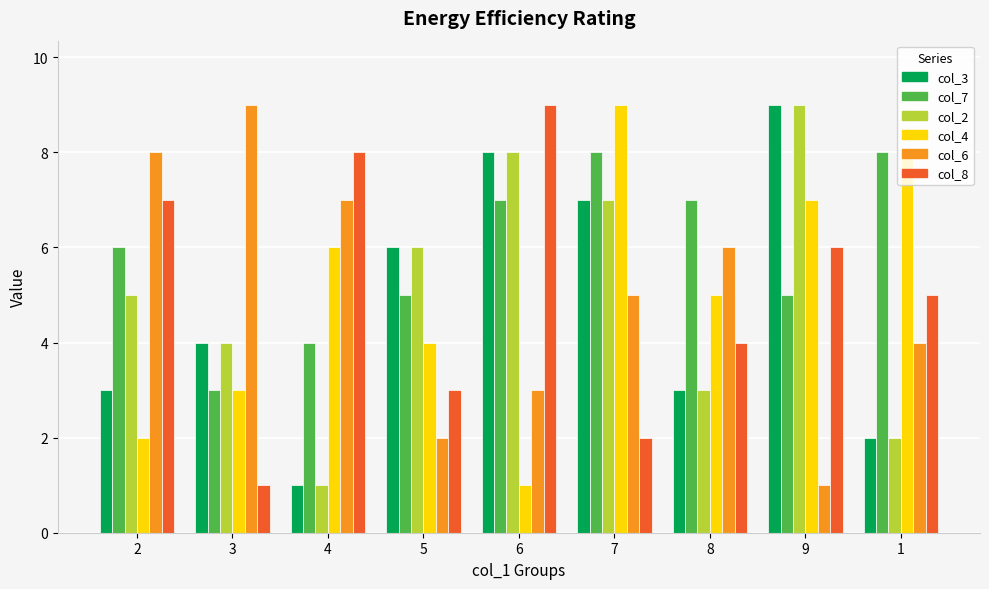

Is the value of col_4 at 8 greater than the value of col_3 at 7?

No